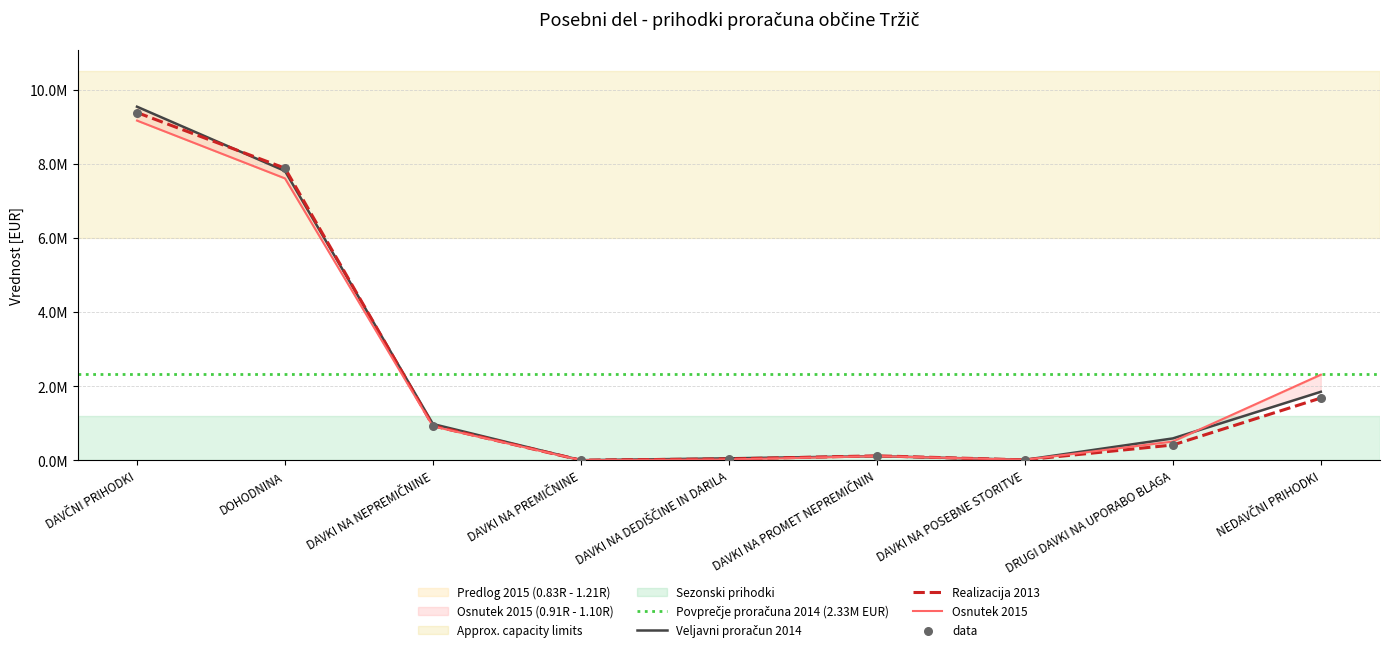

At how many categories does at least one series exceed 3540999?

2